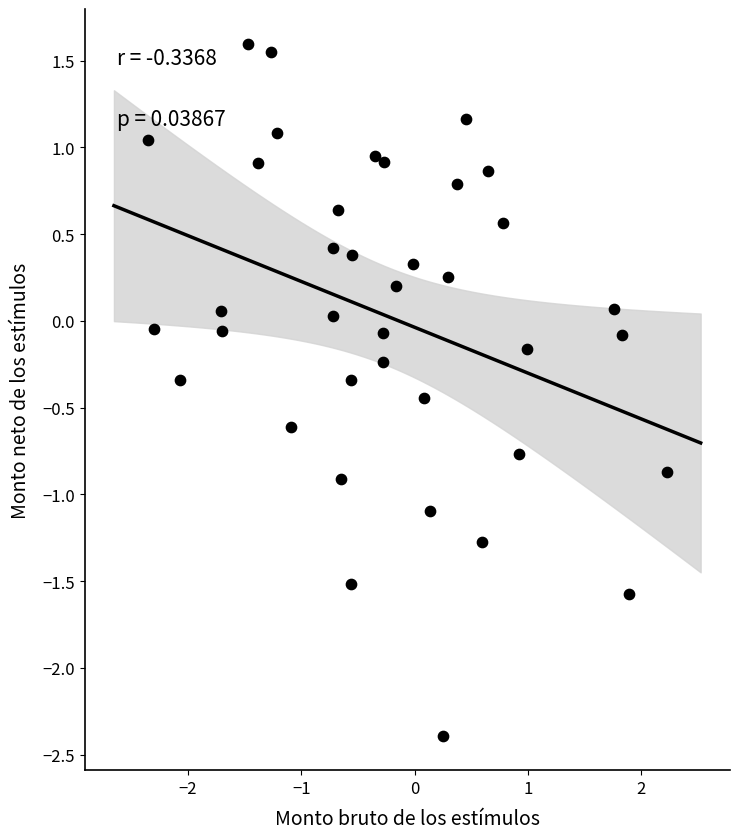

What is the range of X values (max minus min)?

4.6